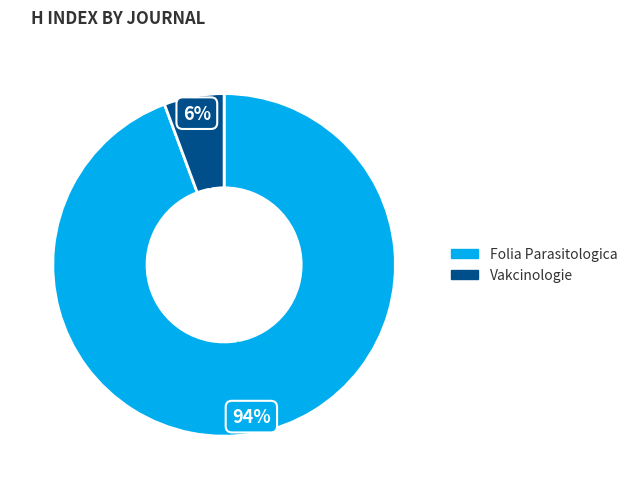

Which slice represents more than half of the pie?

Folia Parasitologica